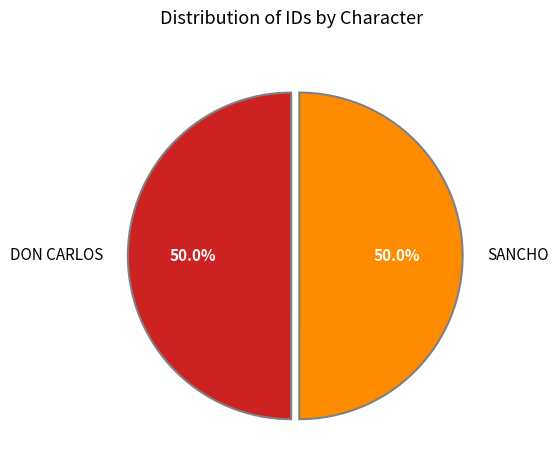

Do SANCHO and DON CARLOS together represent more than half of the pie?

Yes